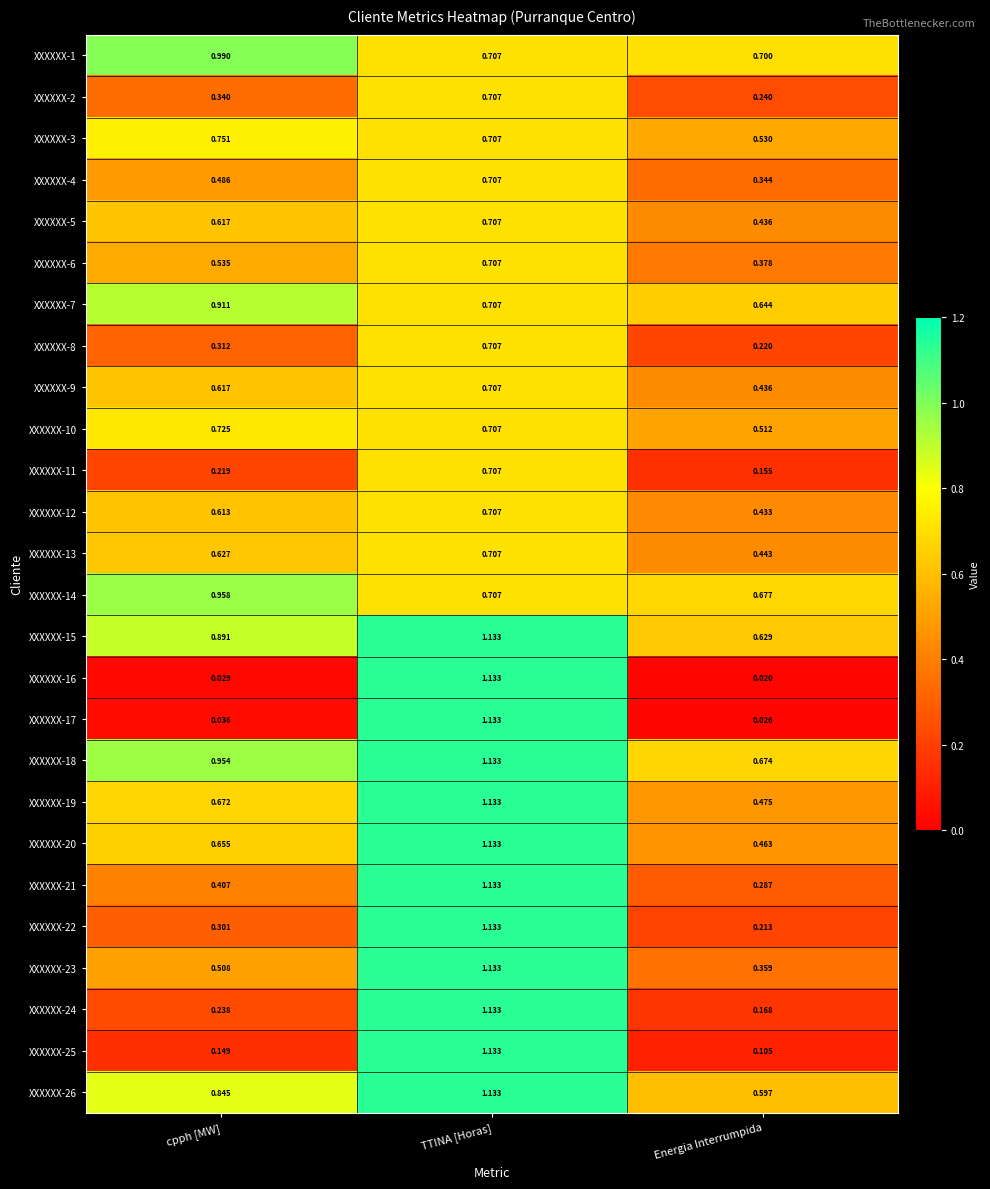

Rank the categories by XXXXXX-26 value from highest to lowest.

TTINA [Horas], cpph [MW], Energia Interrumpida